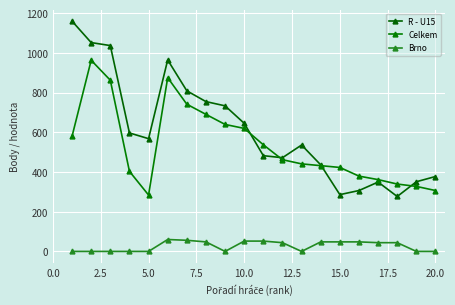

True or false: Celkem has more than 2 interior local peaks.

False